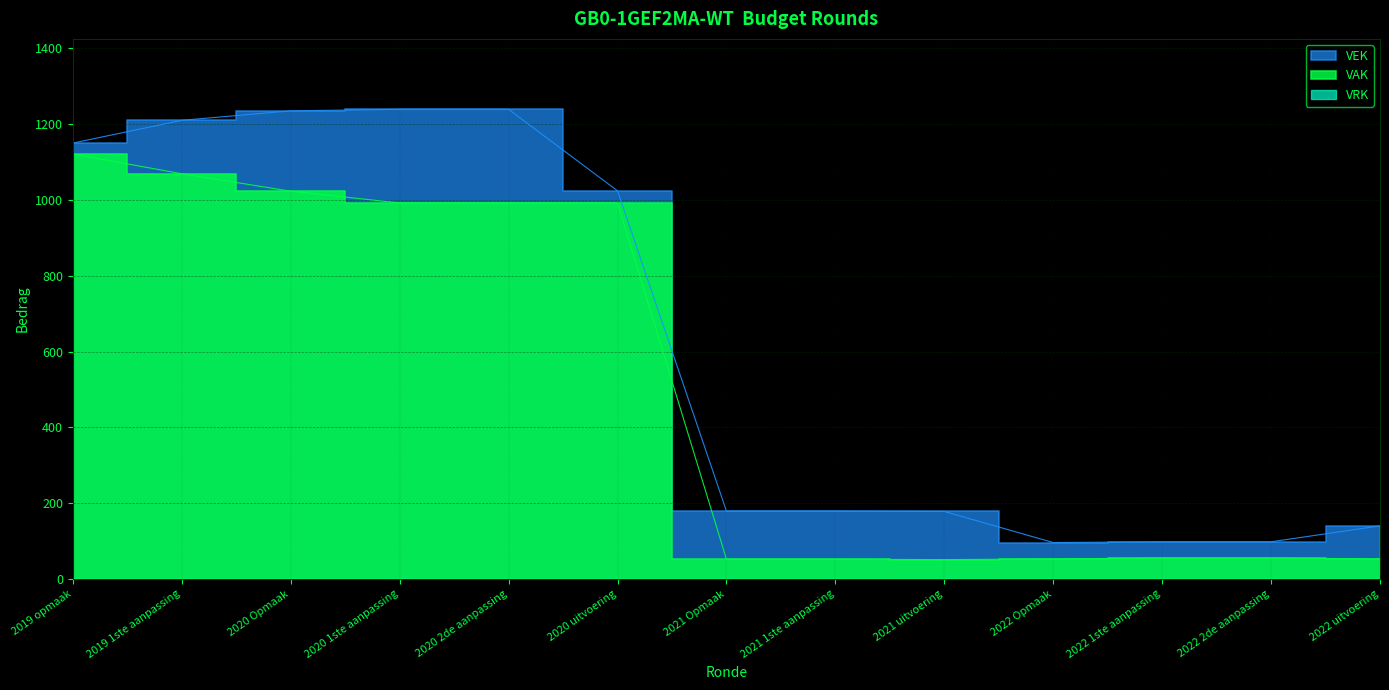

How many categories are shown in the chart?

13